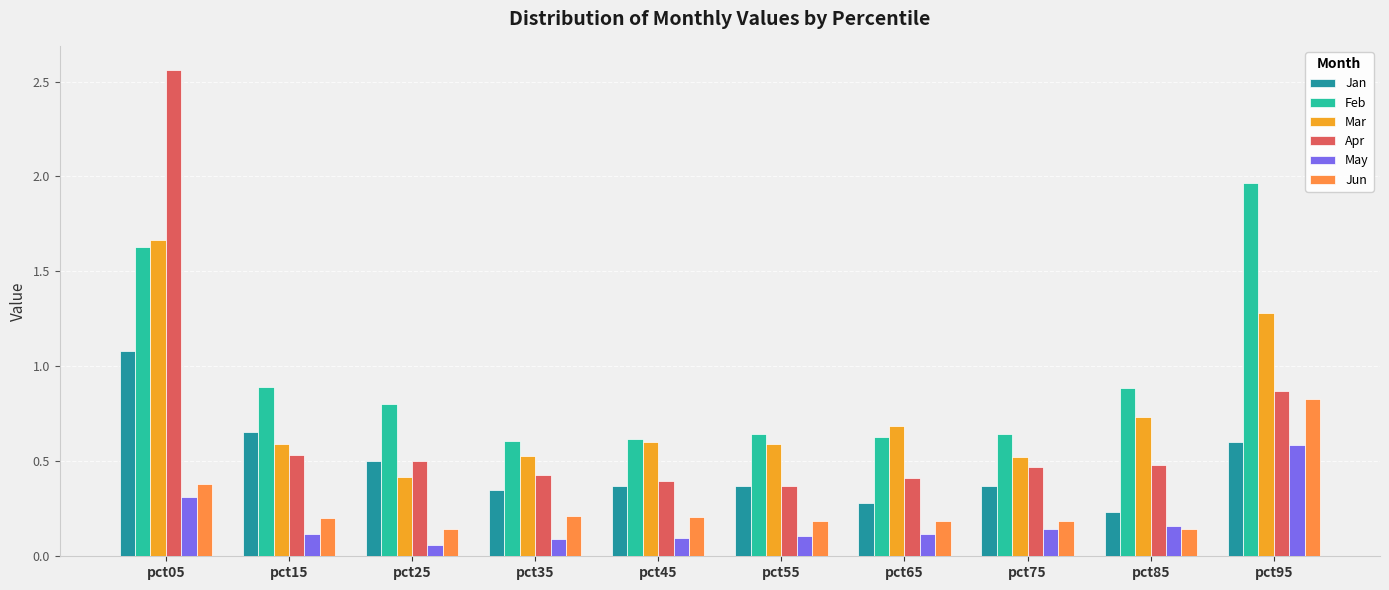

What is the sum of the Apr values at pct75 and pct15?

1.0